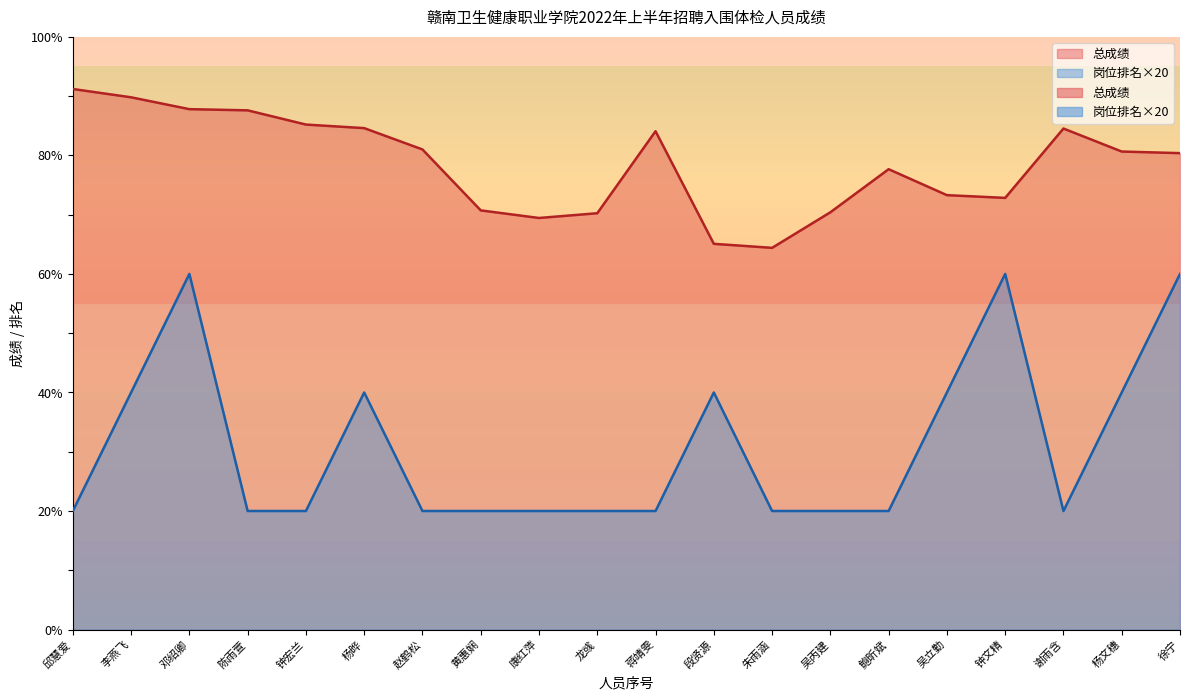

What is the difference between the second highest and second lowest values in the 总成绩 series?

24.7